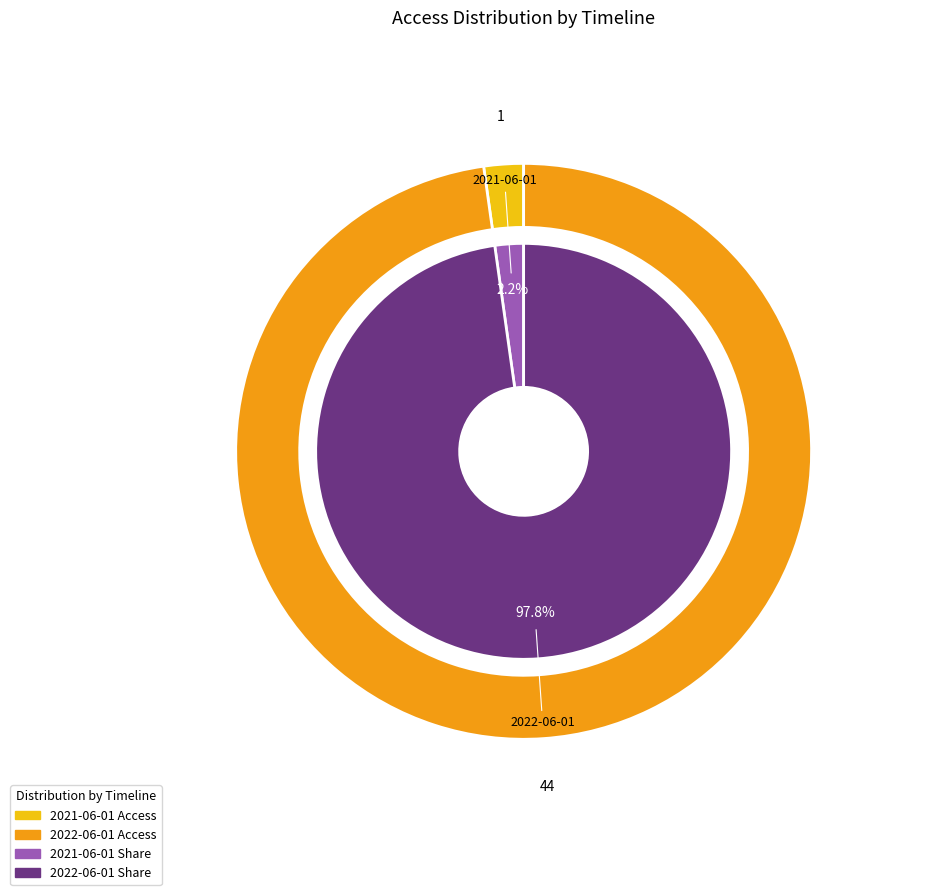

To the nearest percent, what percentage of the pie is 2021-06-01?

2%